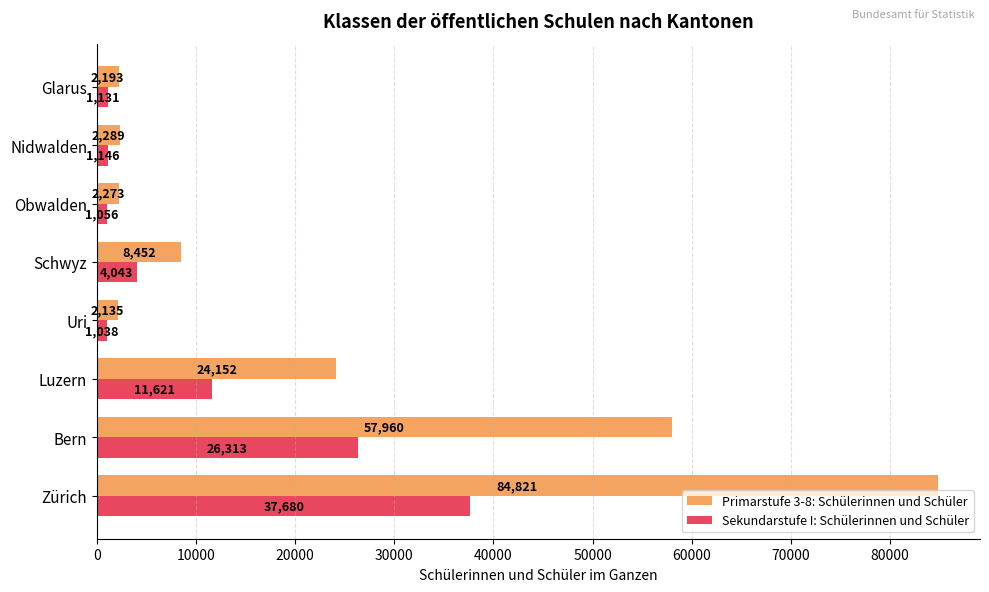

Which series has the widest spread of values?

Primarstufe 3-8: Schülerinnen und Schüler